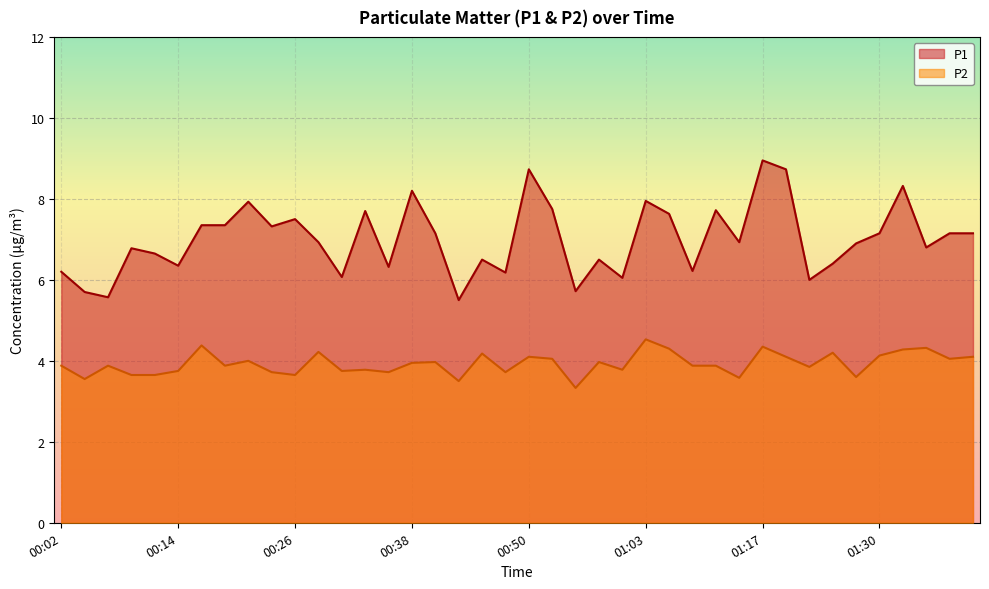

Between 00:06 and 00:38, which series saw the biggest shift?

P1